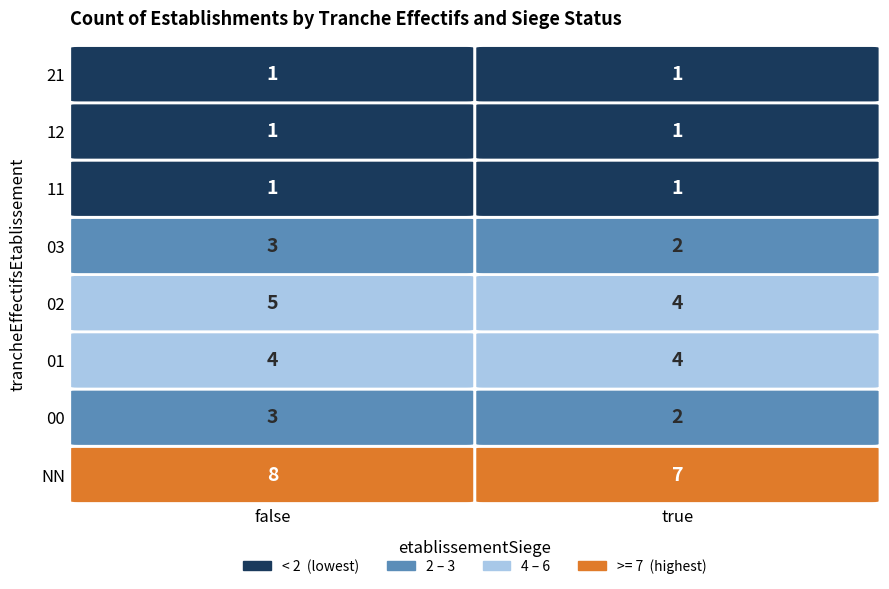

True or false: false has a value of 1 at 11.

True